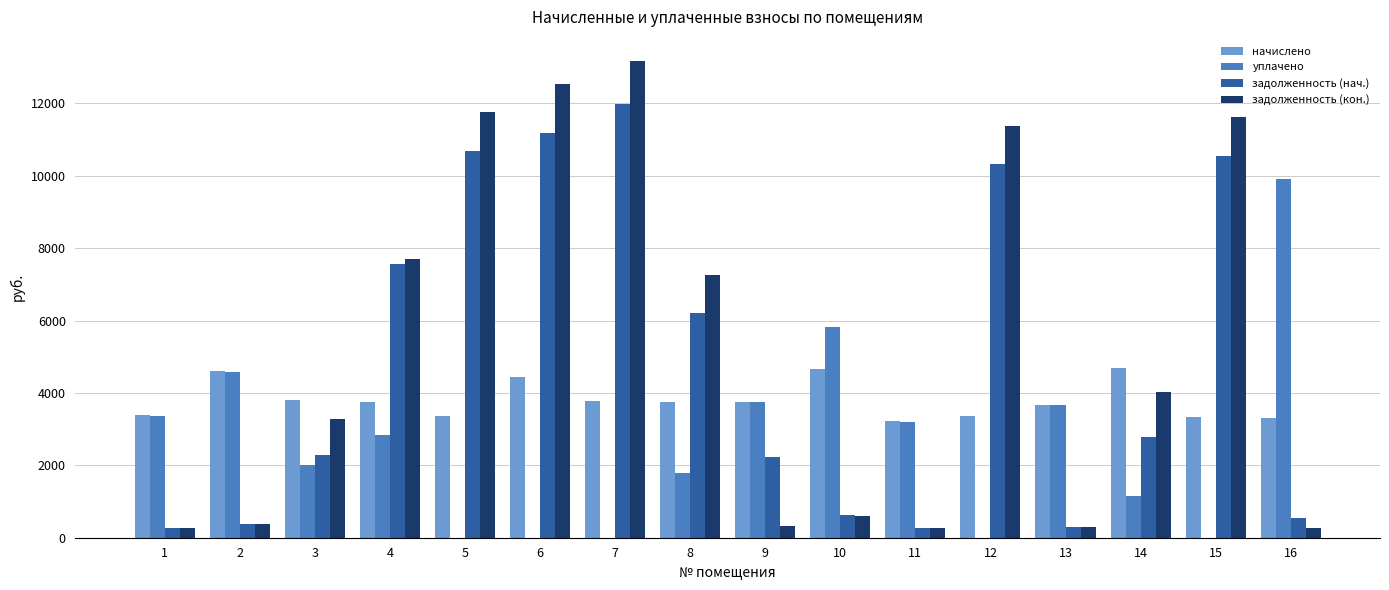

At which label does задолженность (нач.) first exceed 2780?

4